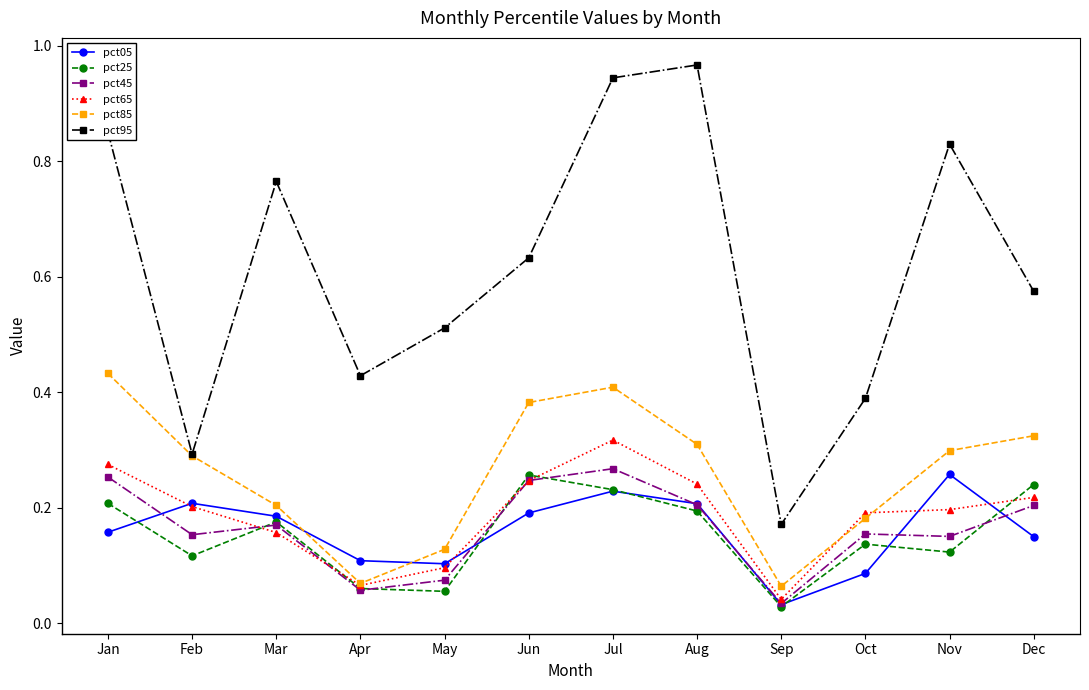

At how many categories does at least one series exceed 0?

12